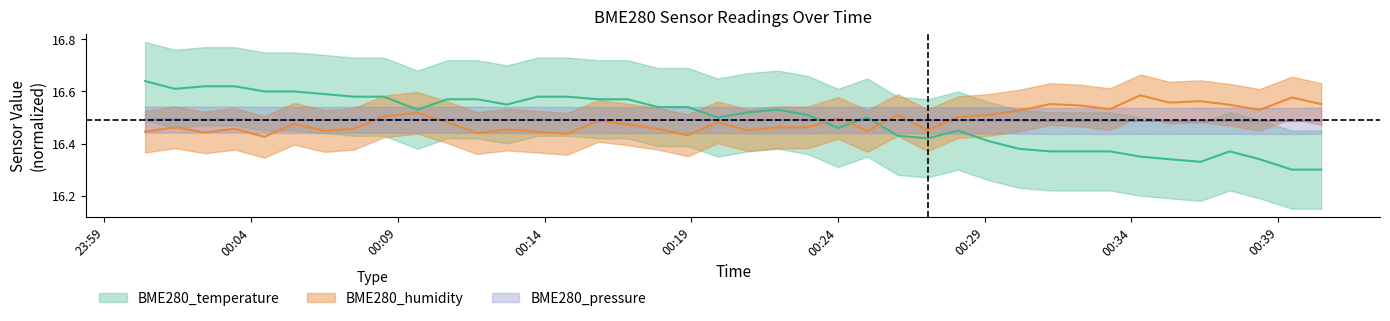

At which category is the sum across all series the highest?

2023/12/29 00:00:23